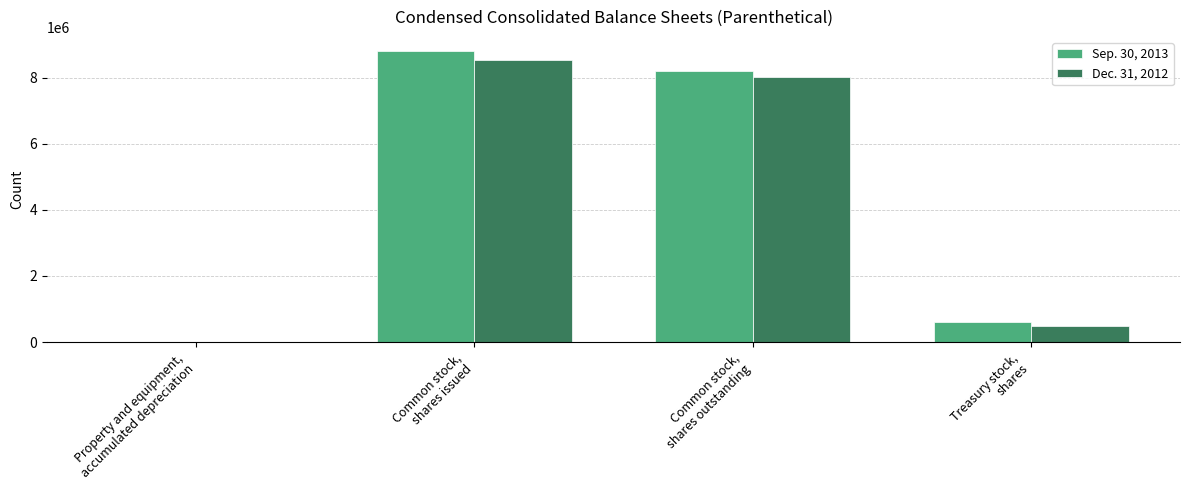

What is the maximum value shown in the chart?

8789725